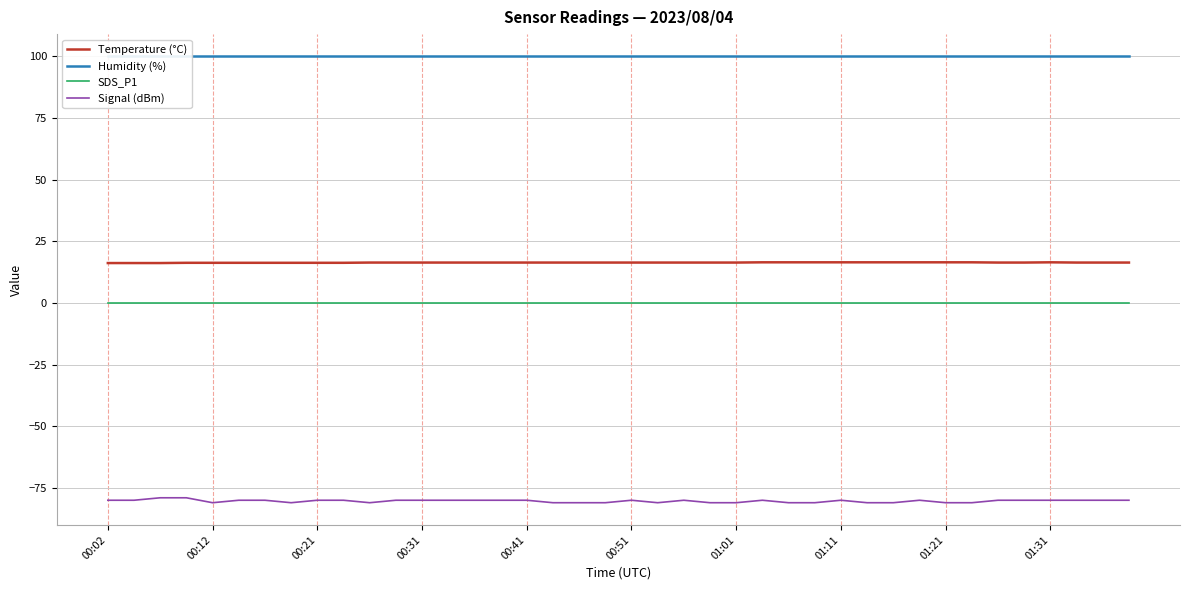

What is the minimum value shown in the chart?

-81.0